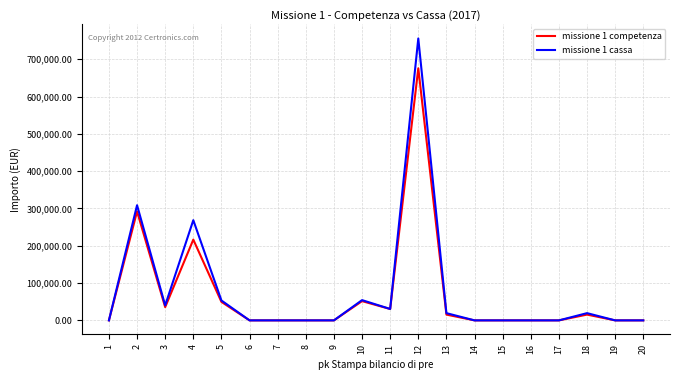

At which category is the sum across all series the highest?

12